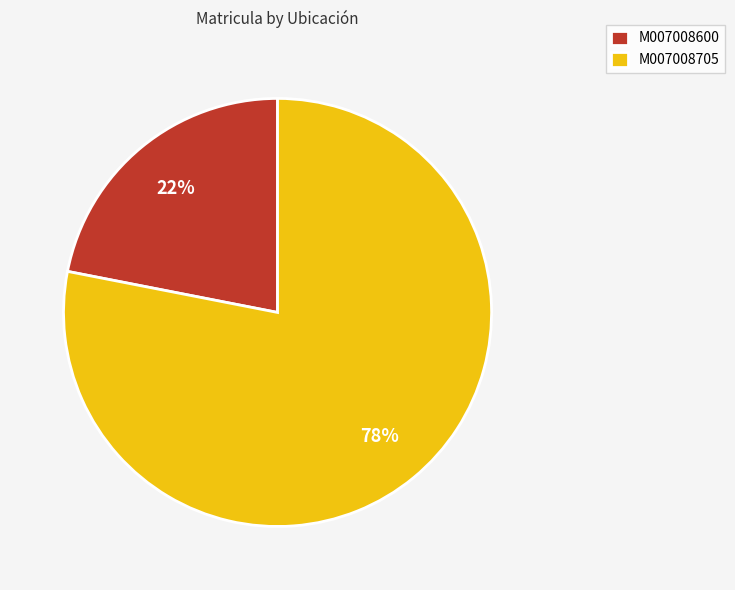

What percentage is the M007008600 slice, to the nearest percent?

22%